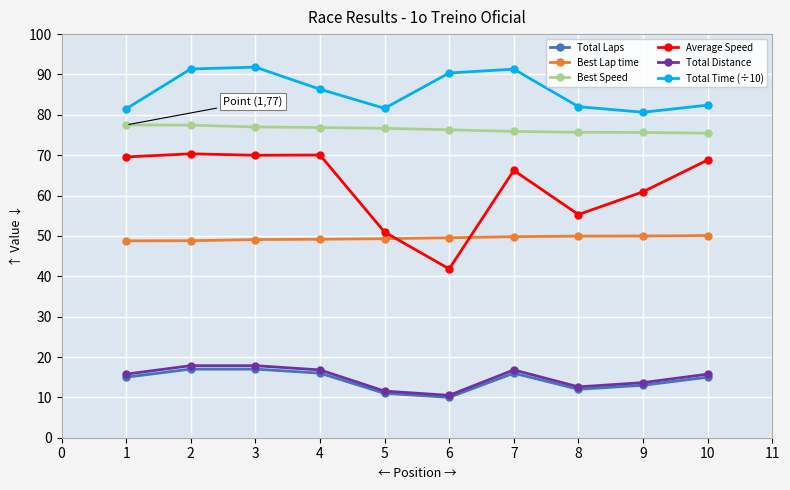

What is the value of the Total Distance point at the 8th from the left?

12.6